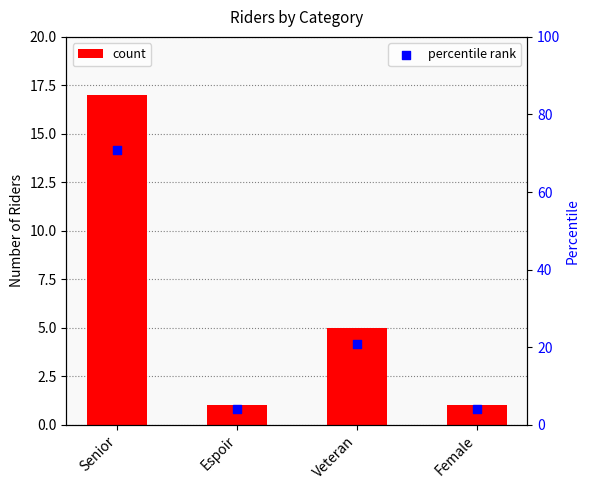

What is the total value across all series at Senior?

87.8